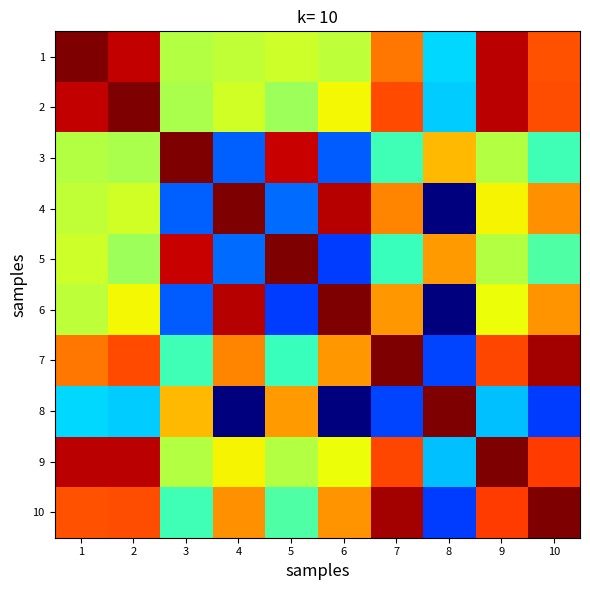

What is the spread (max minus min) of values at 4?

1.0